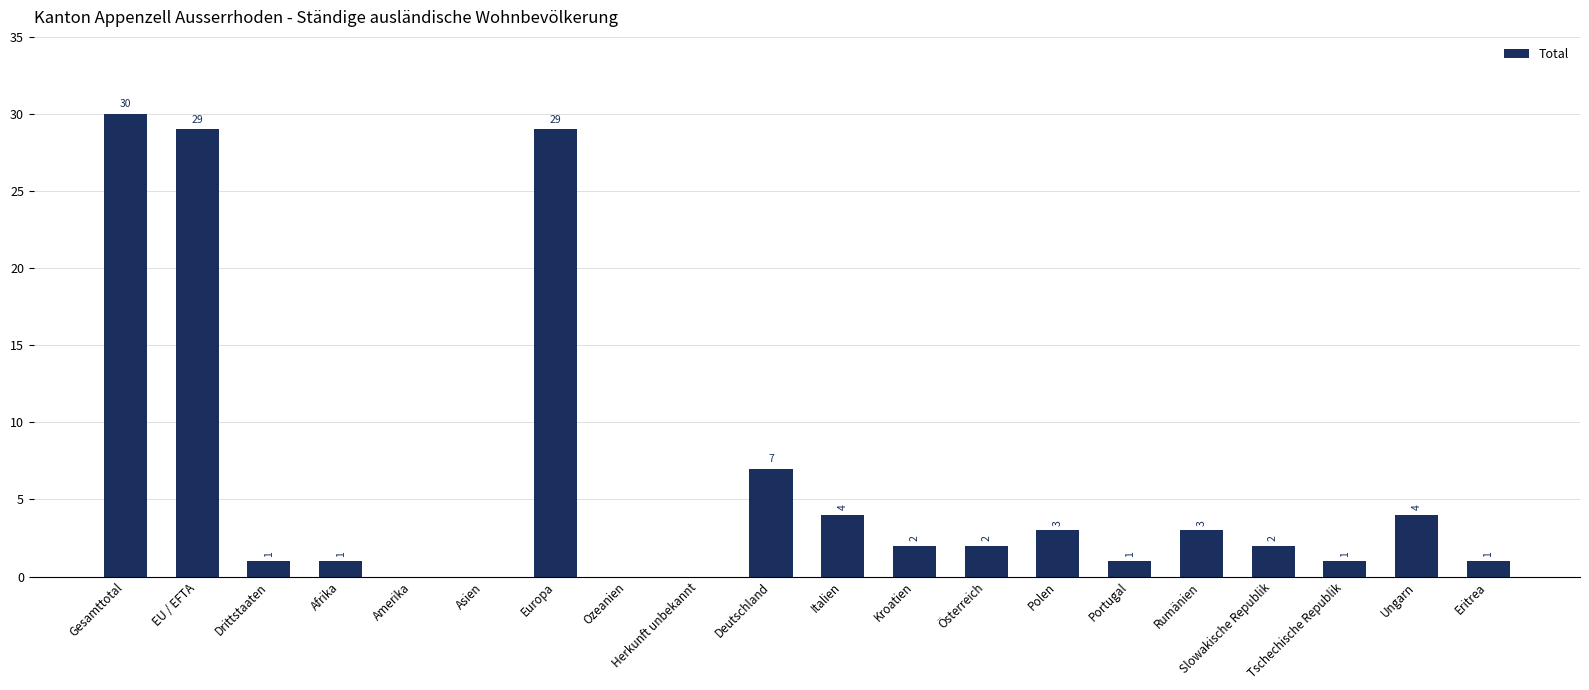

What is the sum of the values at EU / EFTA and Portugal?

30